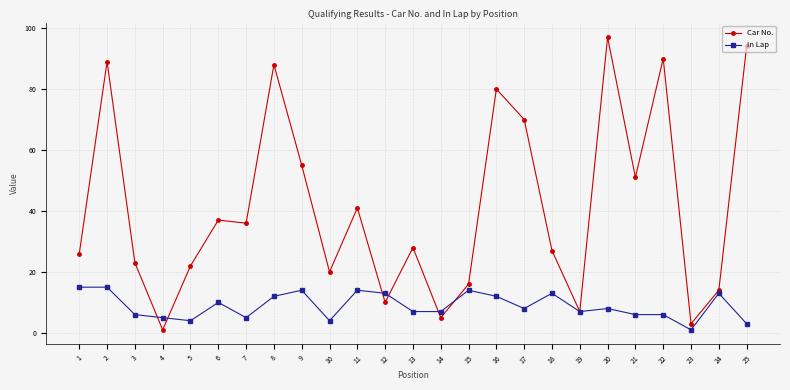

In Car No., how many points are higher than both neighbors (excluding endpoints)?

8